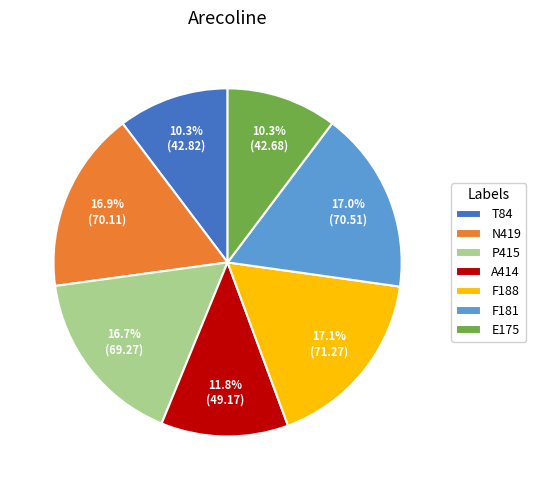

How many segments does this pie chart have?

7